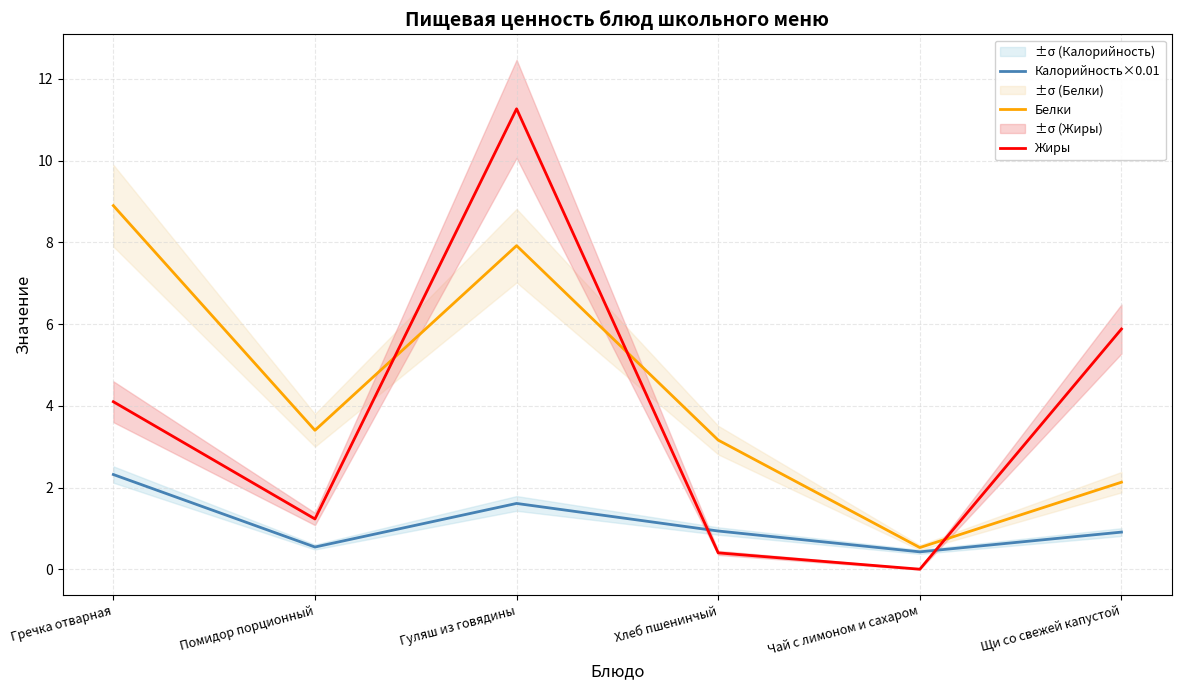

How many series are shown in this chart?

3